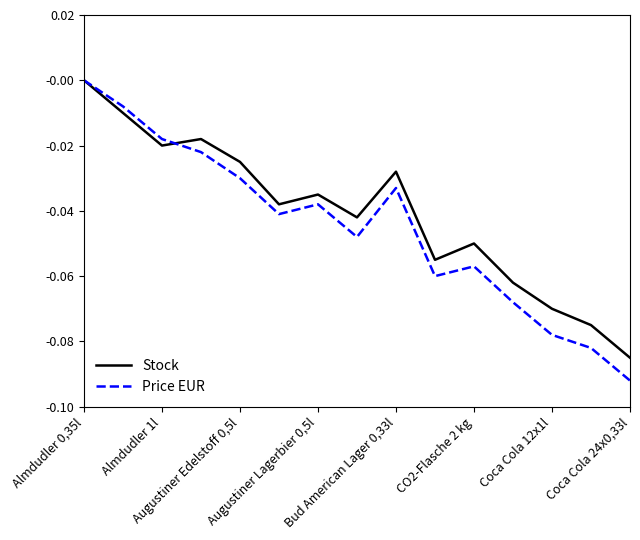

Which series has the widest spread of values?

Price EUR